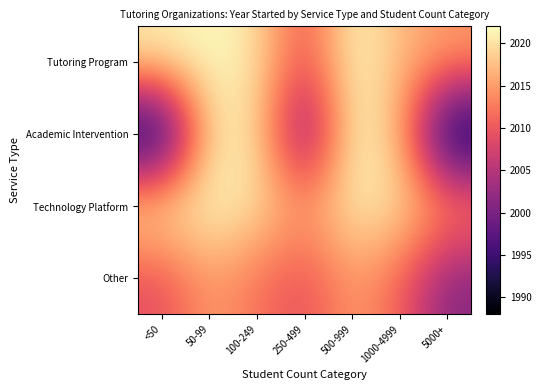

Rank the series by their maximum value, from highest to lowest.

Tutoring Program, Academic Intervention, Technology Platform, Other